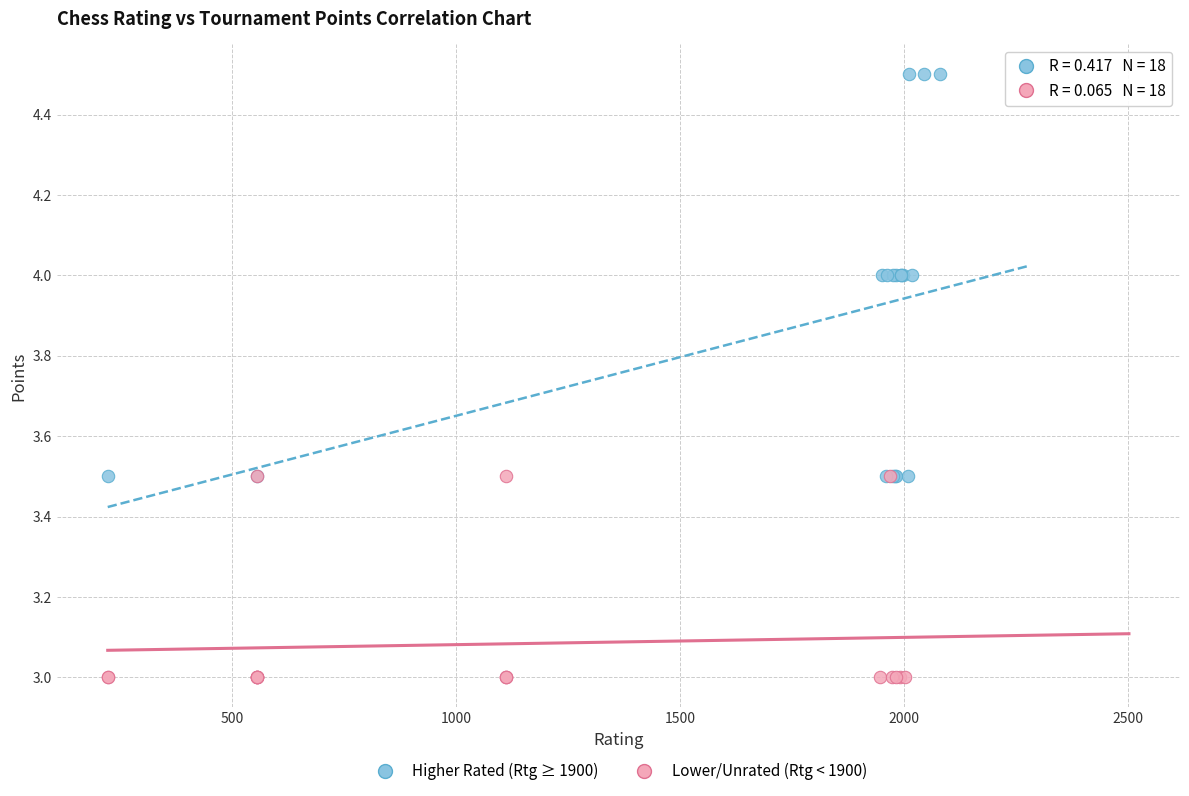

Which series has the largest Y range (max minus min)?

Higher Rated (Rtg ≥ 1900)